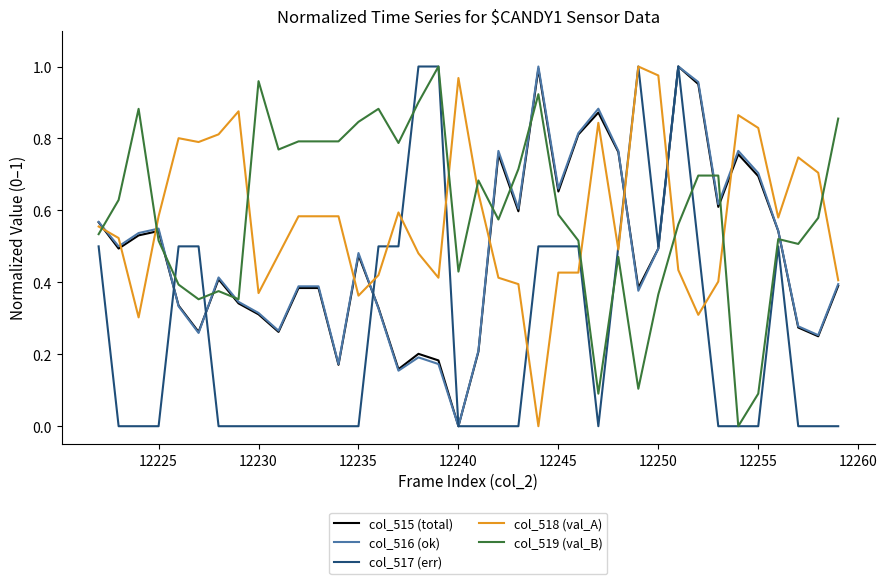

What are all the series names shown in the legend?

col_515 (total), col_516 (ok), col_517 (err), col_518 (val_A), col_519 (val_B)